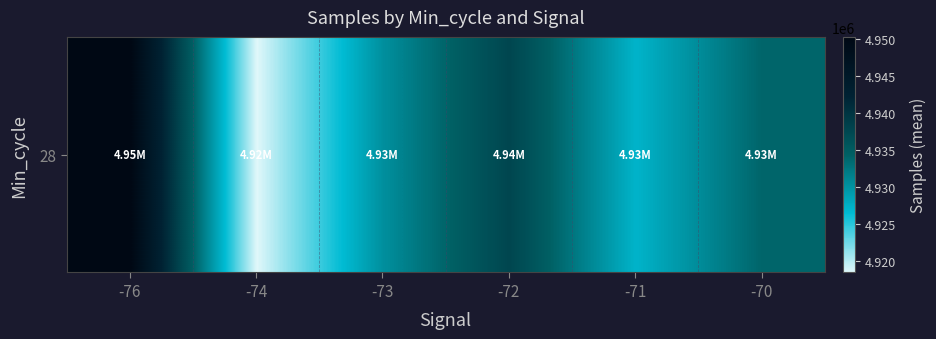

Which has a higher value, -74 or -72?

-72